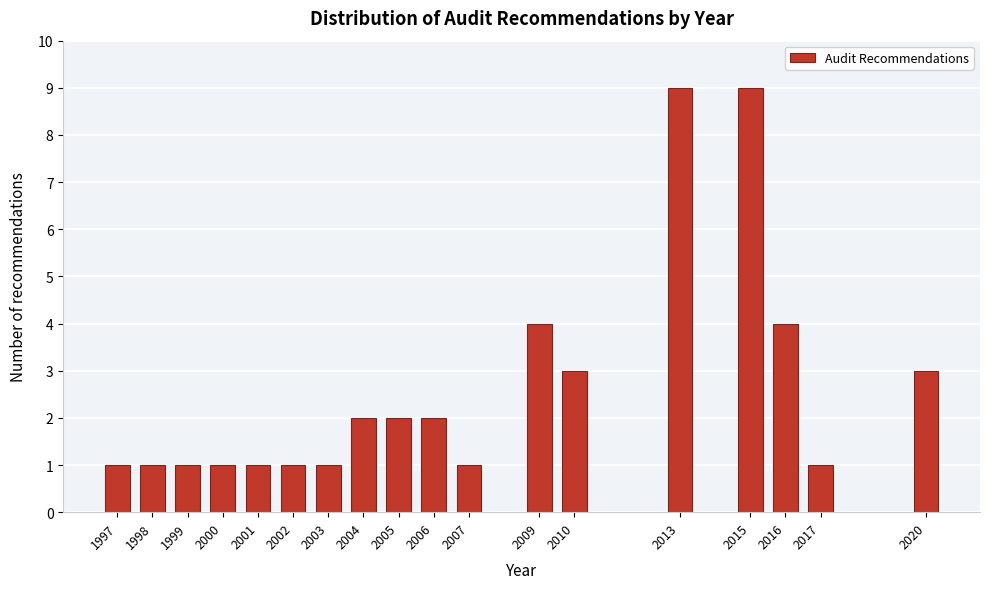

Reading left to right, transcribe all the data shown in this chart.

1997=1	1998=1	1999=1	2000=1	2001=1	2002=1	2003=1	2004=2	2005=2	2006=2	2007=1	2009=4	2010=3	2013=9	2015=9	2016=4	2017=1	2020=3